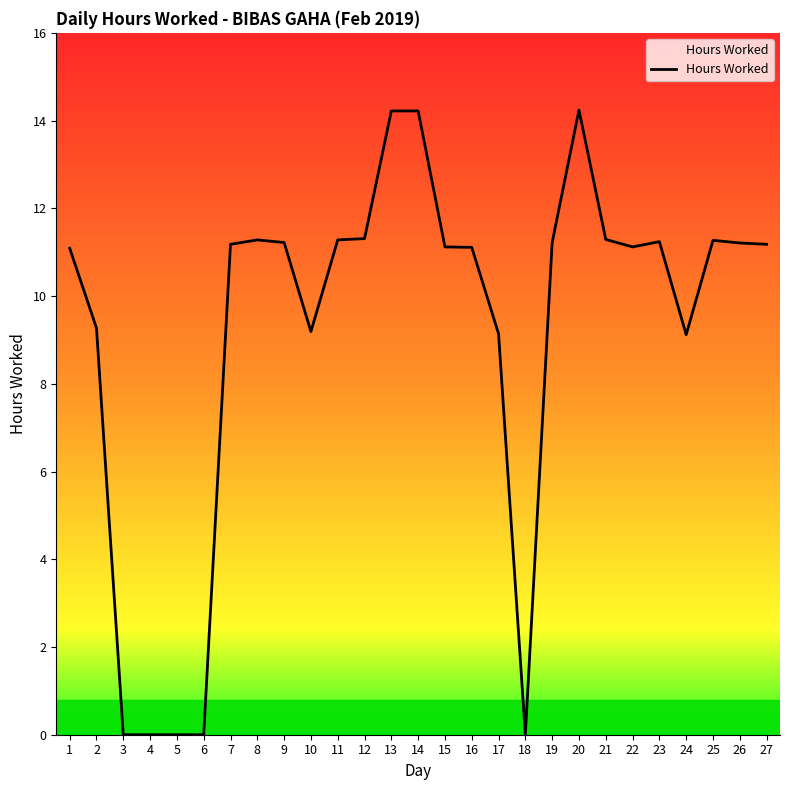

Read the value at 11.

11.3